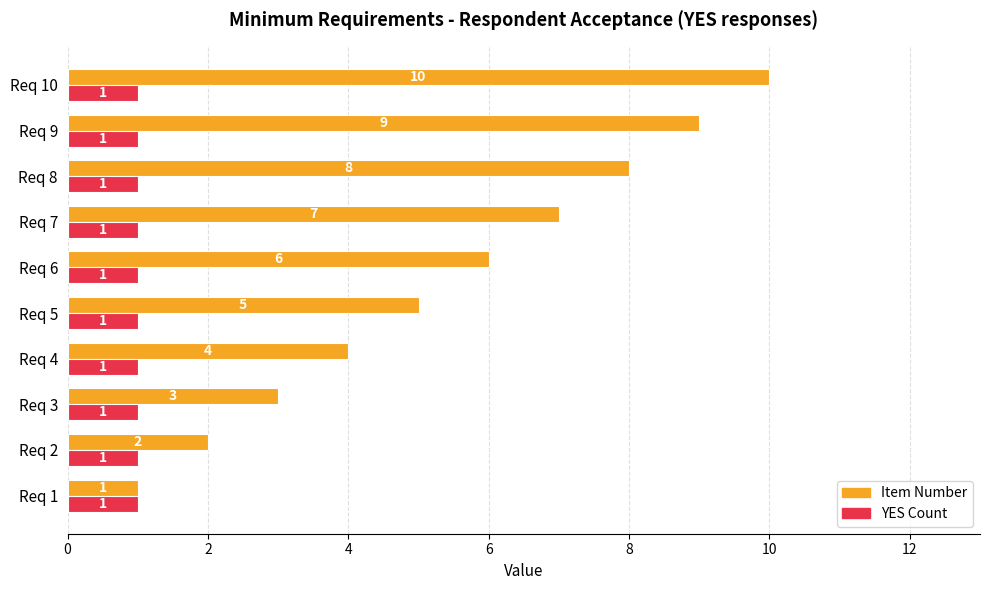

At which category does the chart reach its peak across all series?

Req 10